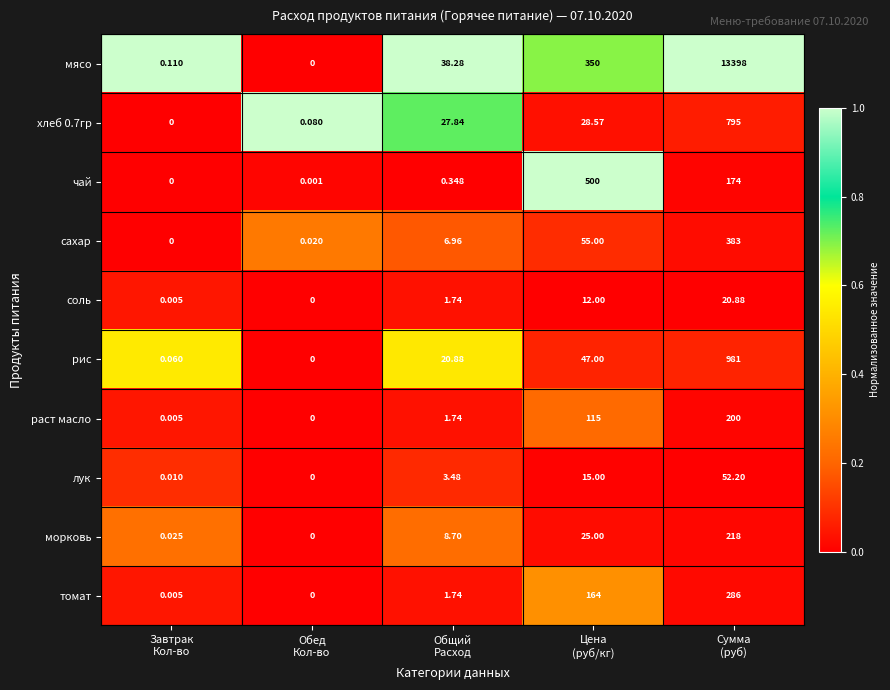

Which series has the widest spread of values?

мясо